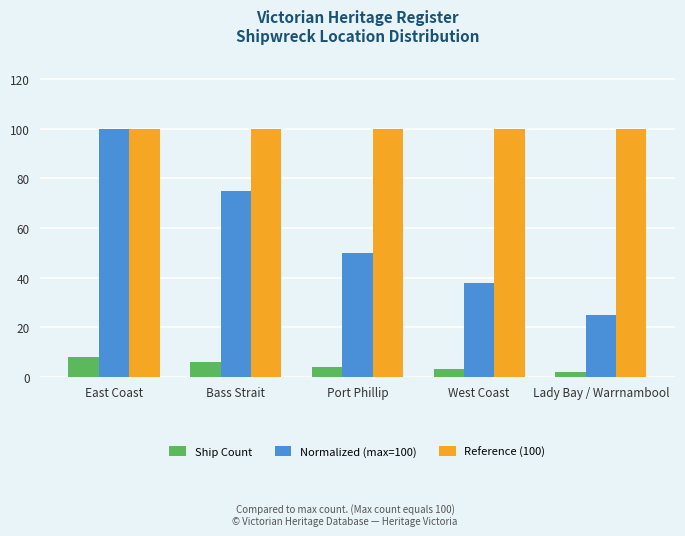

The value of Normalized (max=100) at East Coast is 27. True or false?

False